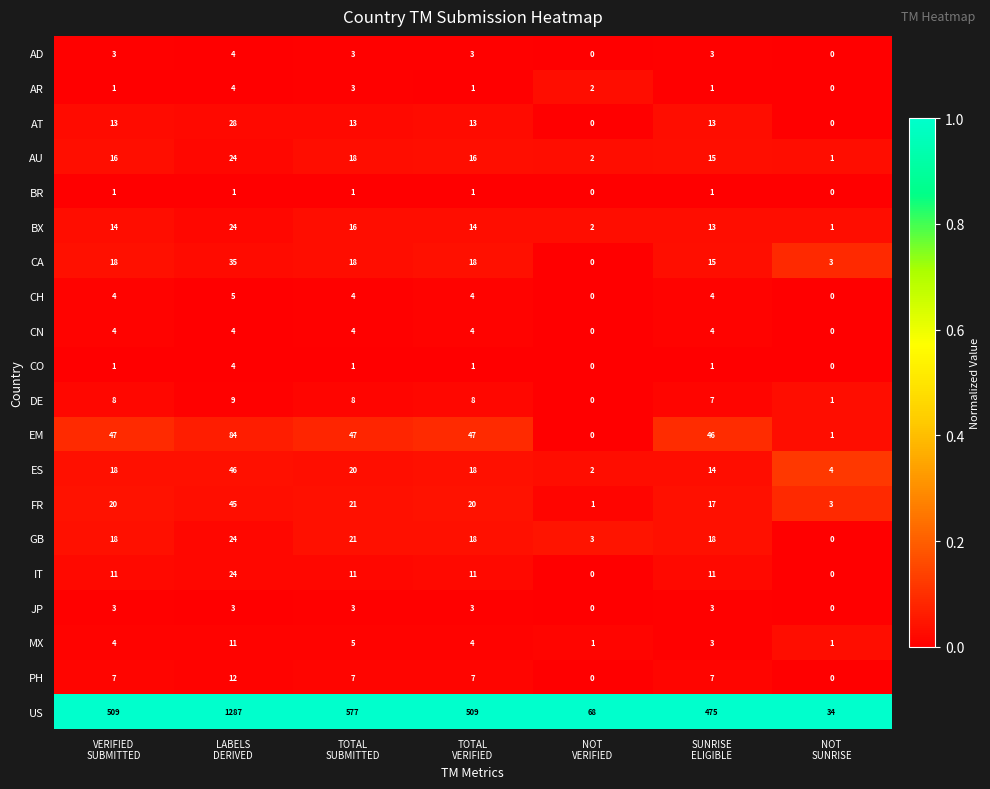

What is the maximum value for MX?

11